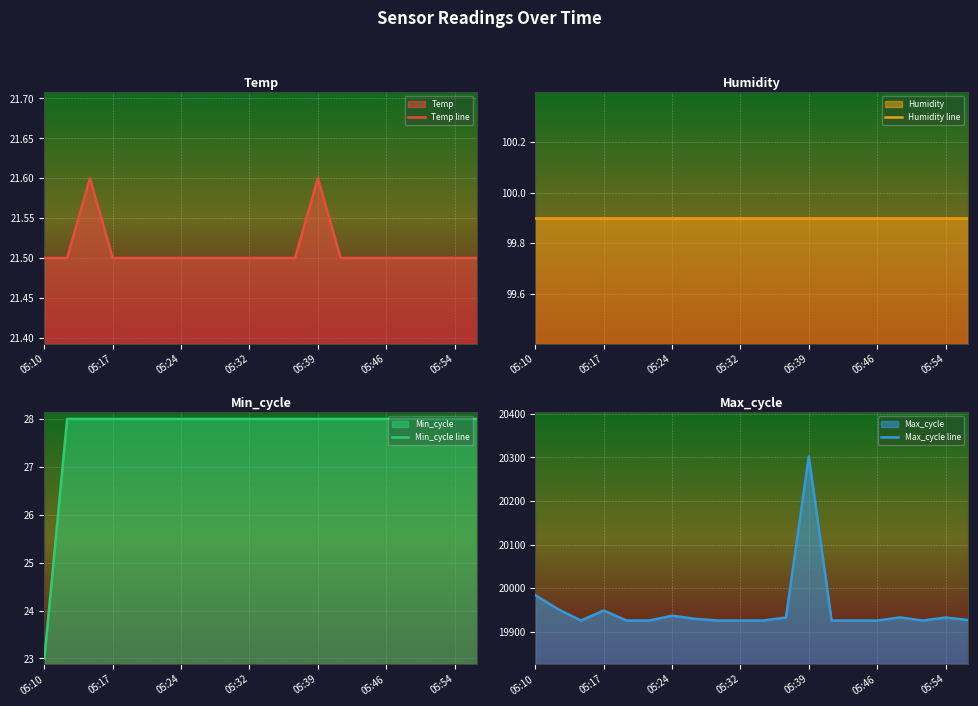

Which series has the largest total across all categories?

Max_cycle line